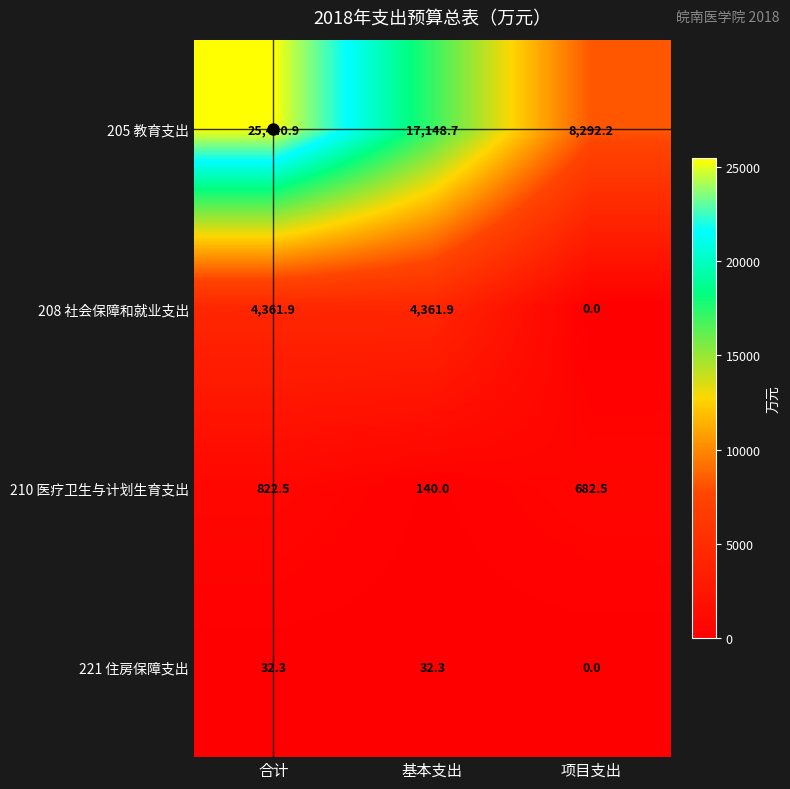

What is the difference between the maximum and second lowest values in the 210 医疗卫生与计划生育支出 series?

140.0